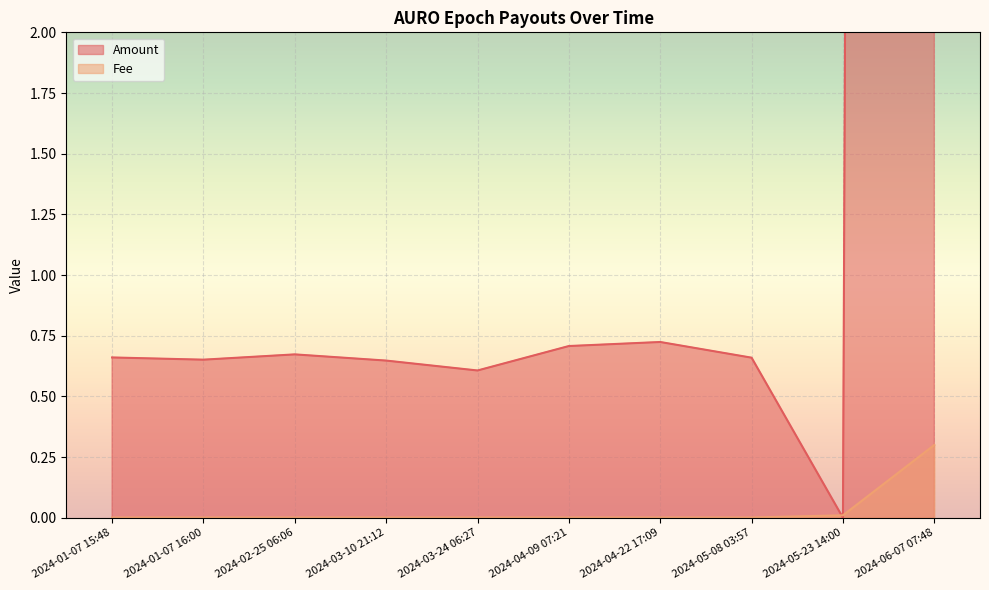

What is the total value across all series at 2024-03-24 06:27?

0.6